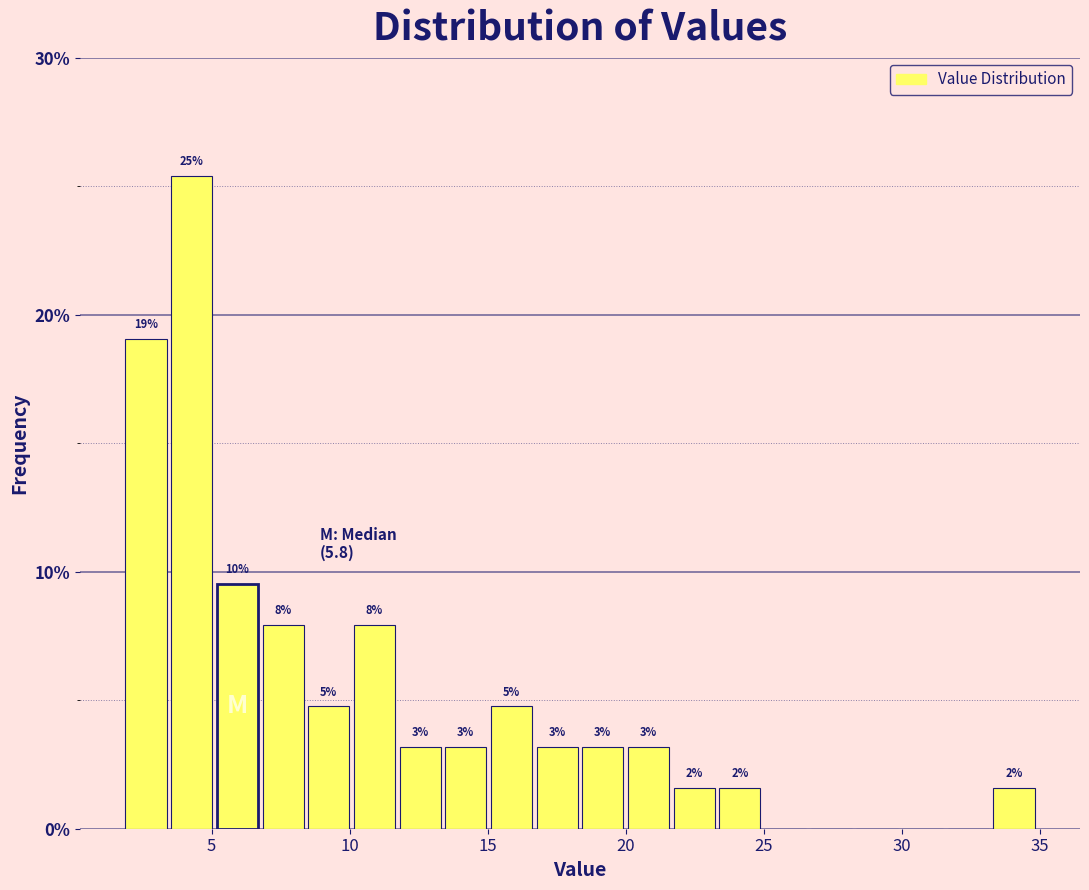

Around what value on the x-axis is the tallest bar? Give the approximate position of its centre, as read against the axis.

4.5